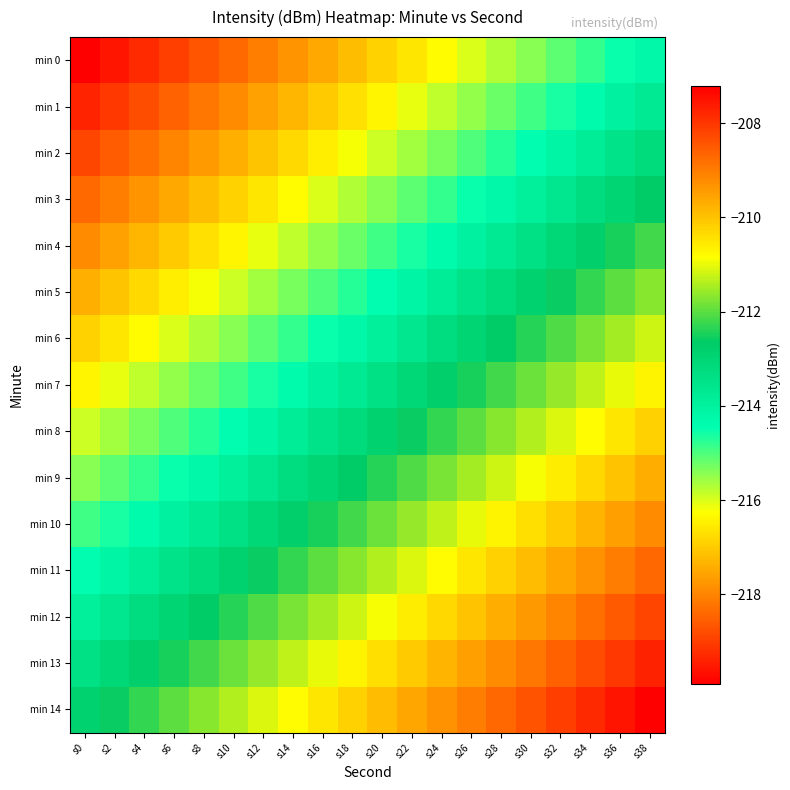

What is the maximum value shown in the chart?

-207.2